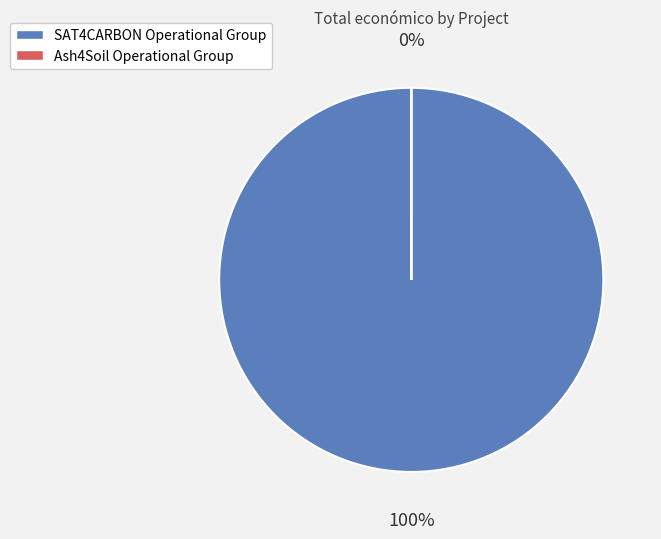

Rank the categories by value from lowest to highest.

Ash4Soil Operational Group, SAT4CARBON Operational Group